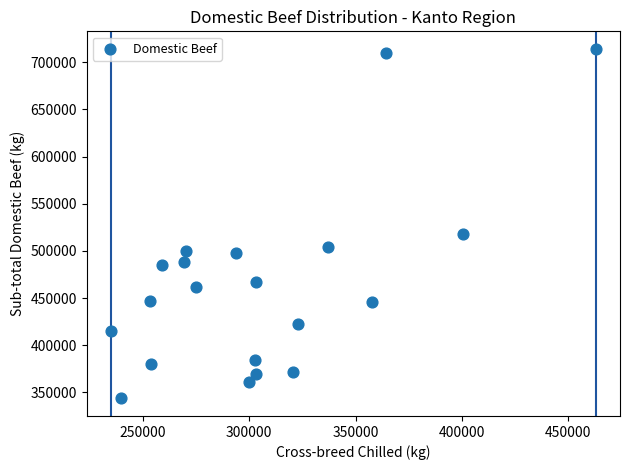

What is the range of X values (max minus min)?

228258